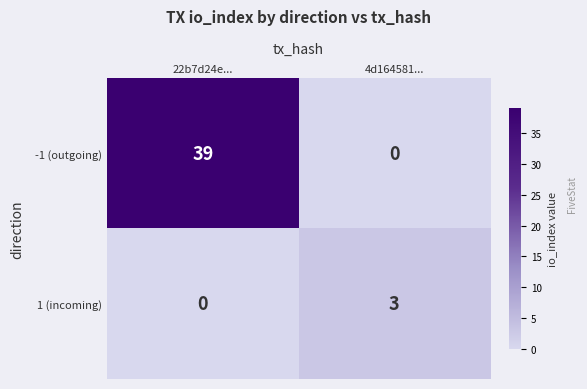

What is the difference between the -1 (outgoing) values at 22b7d24e... and 4d164581...?

39